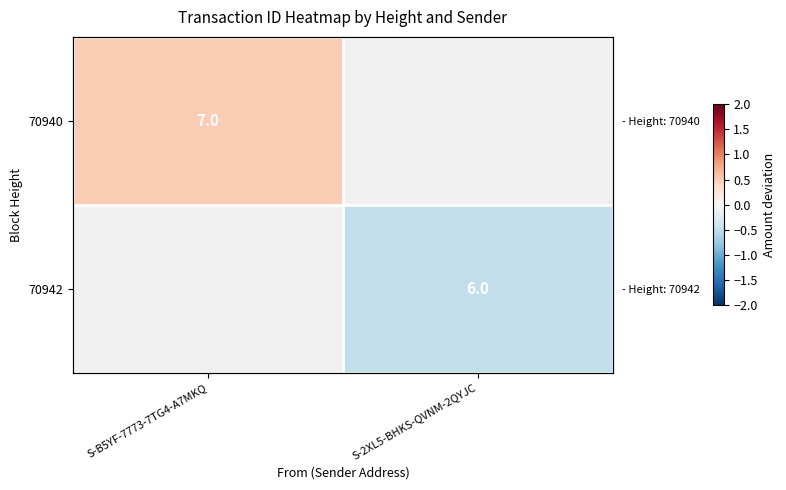

At how many categories does at least one series exceed 0?

1